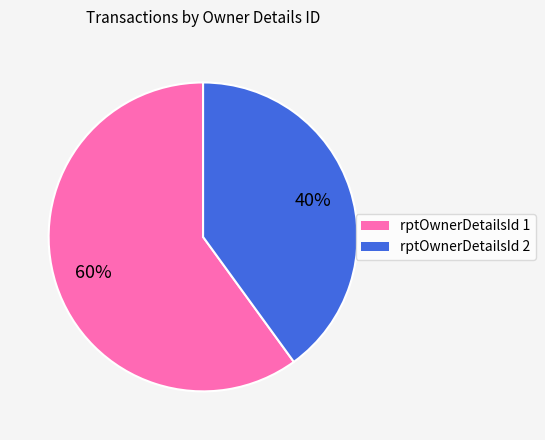

To the nearest percent, what is the difference between the largest and smallest slice percentages?

20%